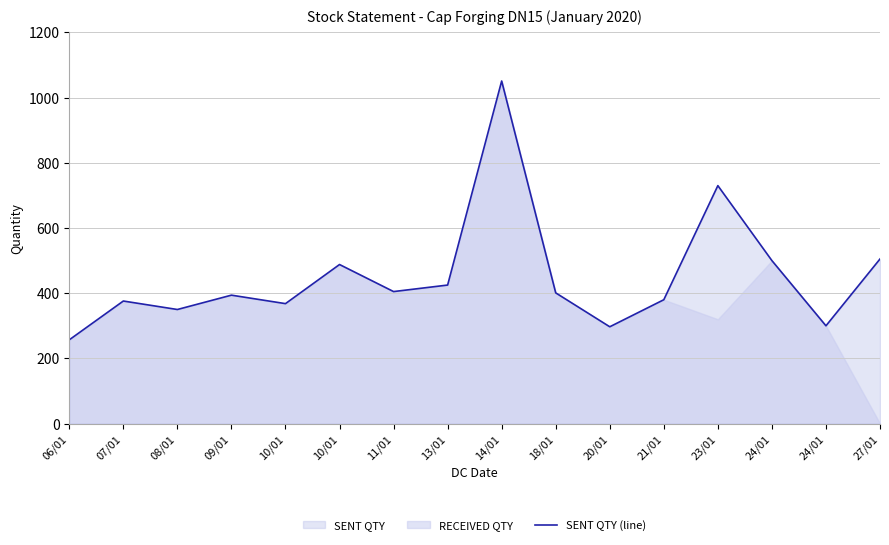

Reading left to right, extract all data points from this chart.

257	376	350	394	368	488	405	425	1051	401	297	380	730	500	300	505